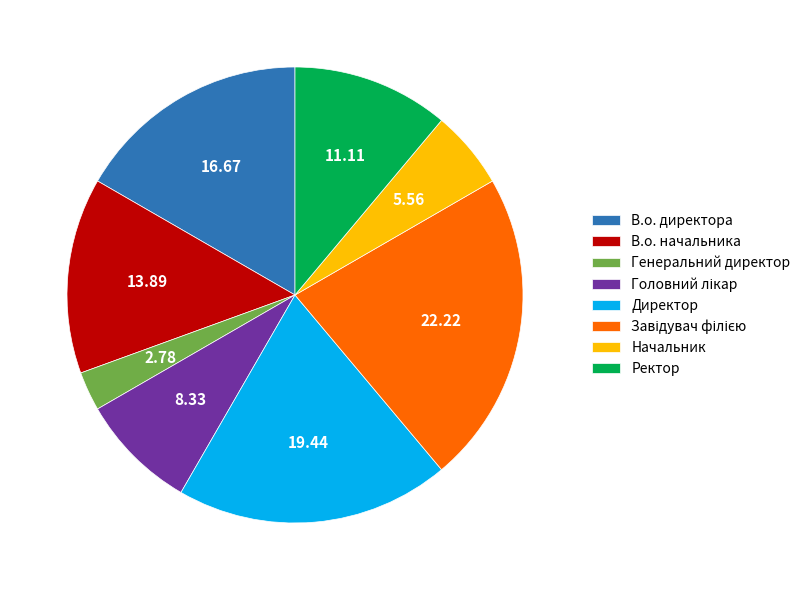

Is the sum of В.о. начальника and Начальник greater than half?

No